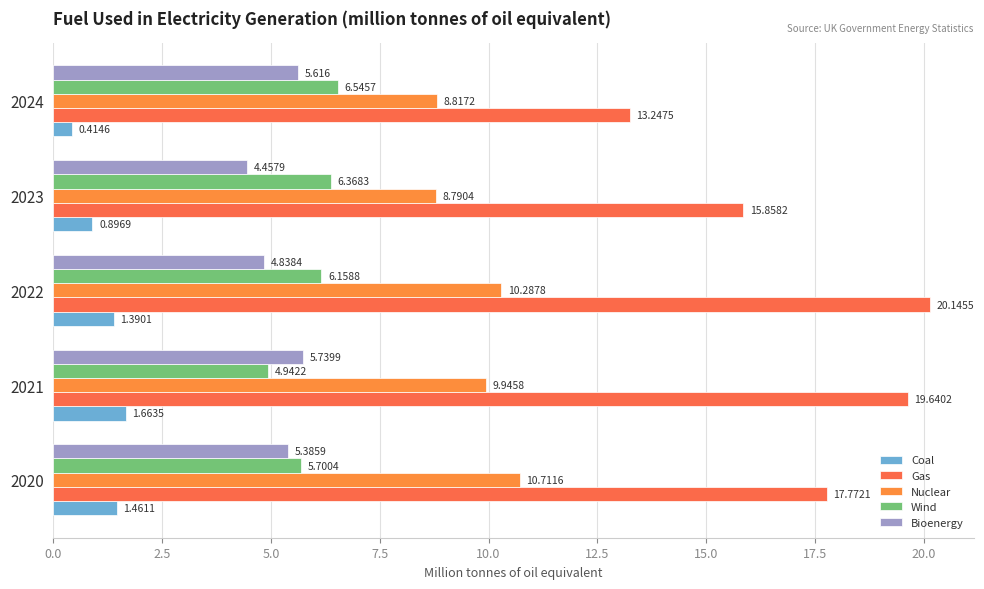

Count the number of categories in the chart.

5